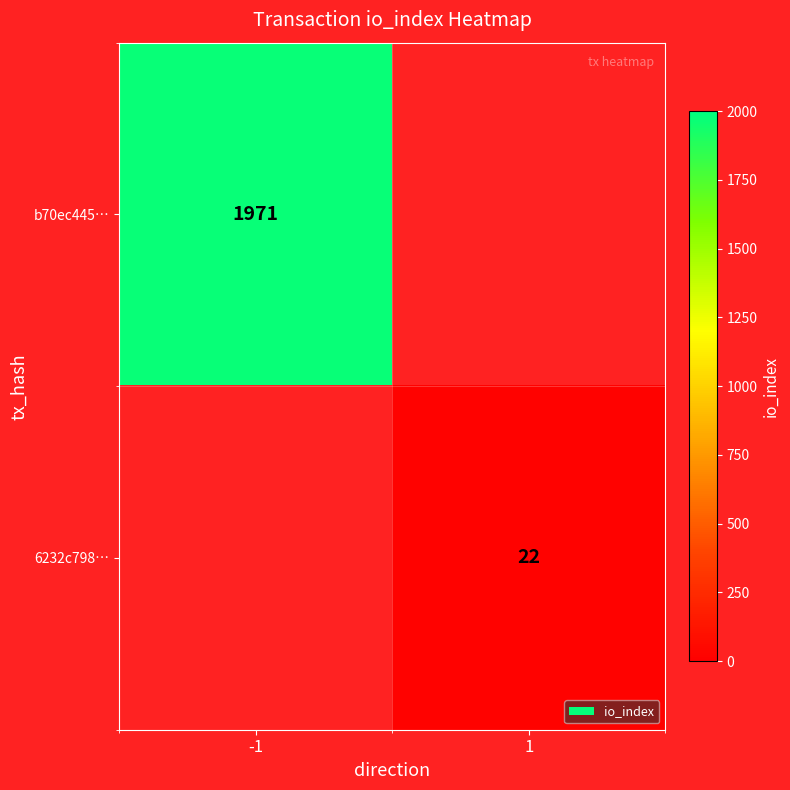

What is the smallest value displayed?

22.0